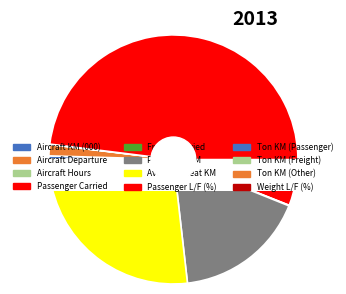

Approximately how many times larger is the value at Freight Carried compared to Passenger L/F (%)?

3.5